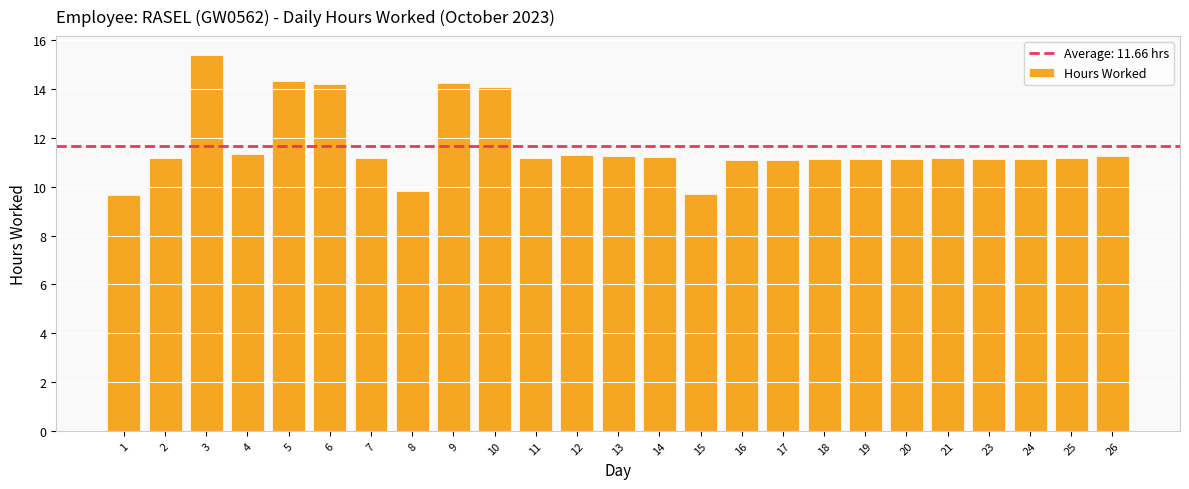

What is the approximate value at 18?

11.1